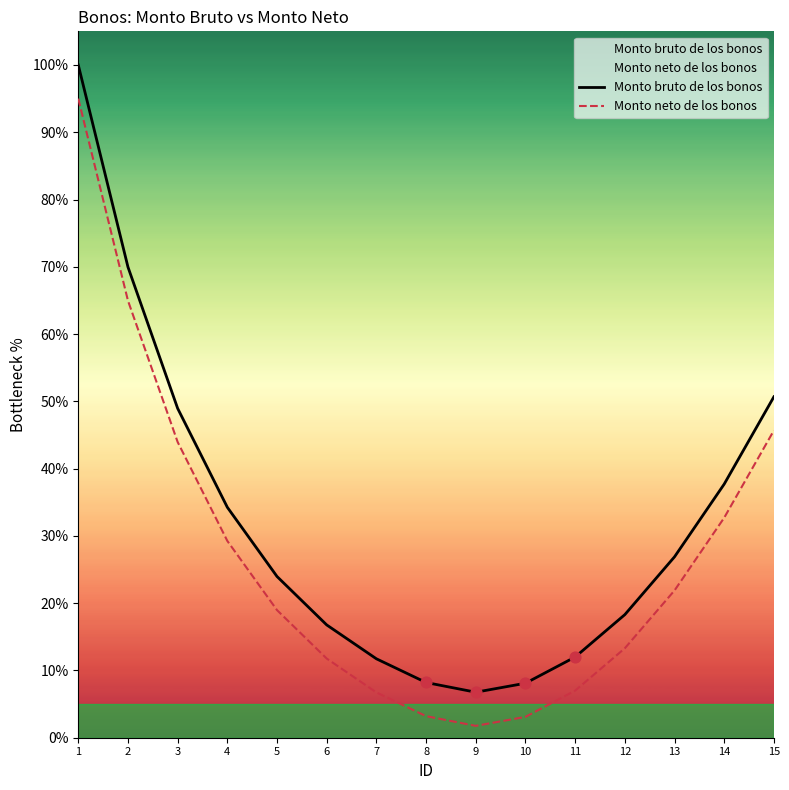

Which series has the largest total across all categories?

Monto bruto de los bonos